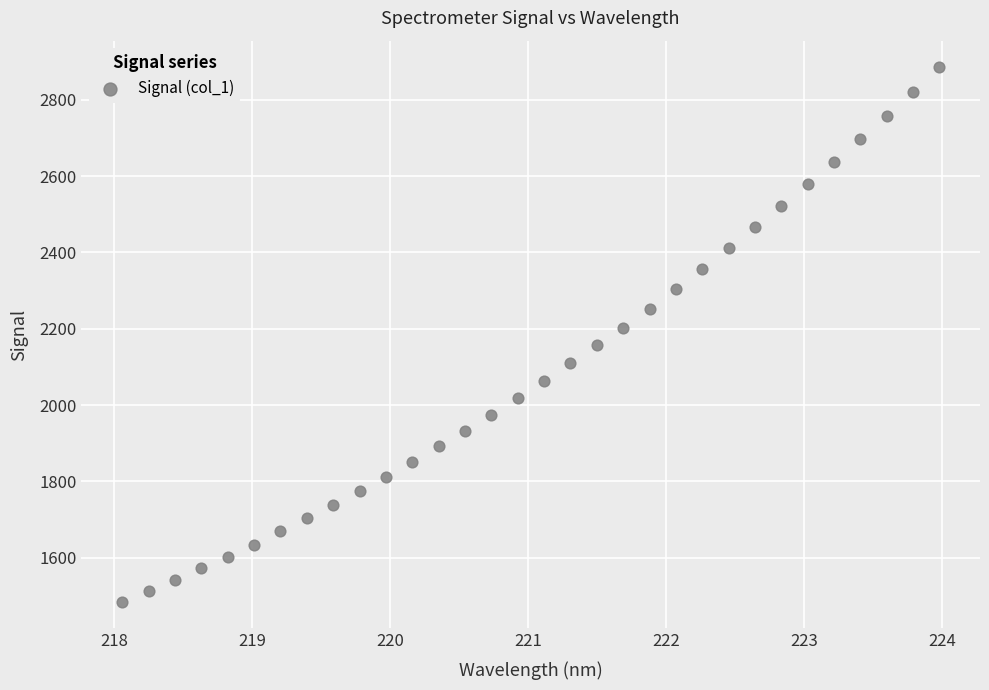

What is the range of X values (max minus min)?

5.9